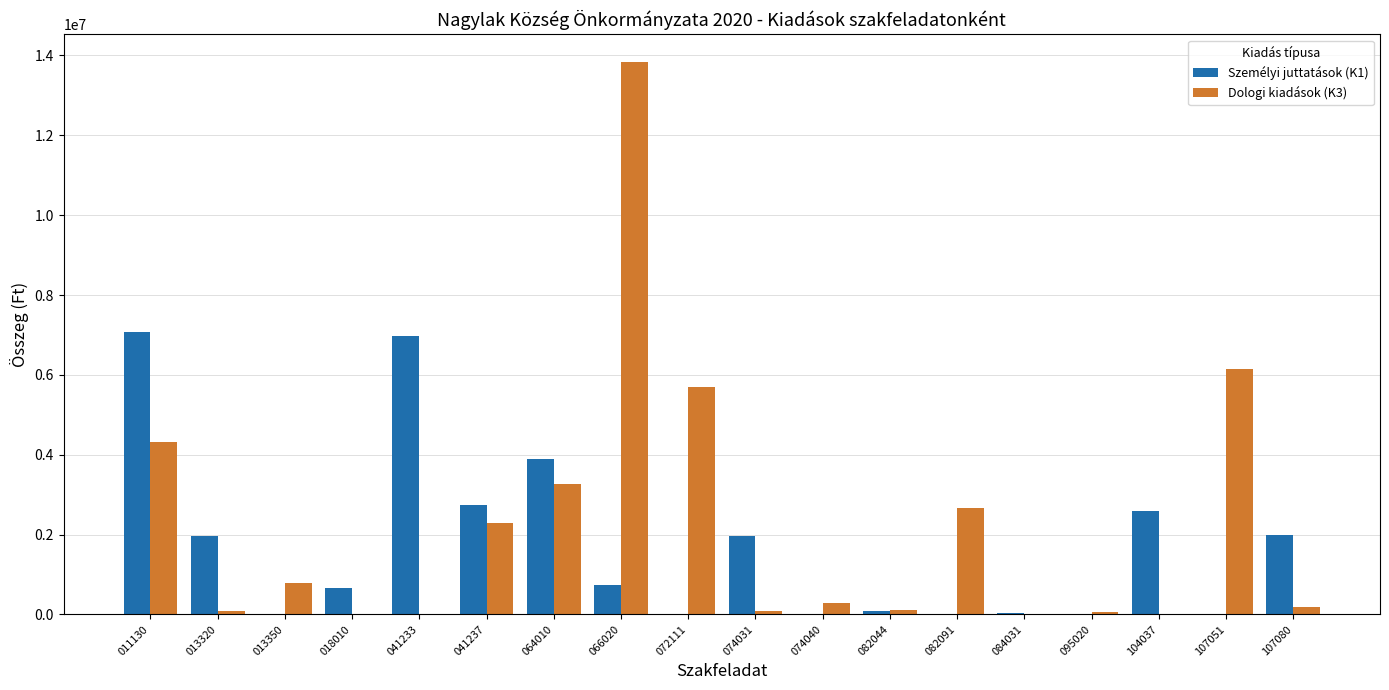

Which category has the highest value in the Dologi kiadások (K3) series?

066020